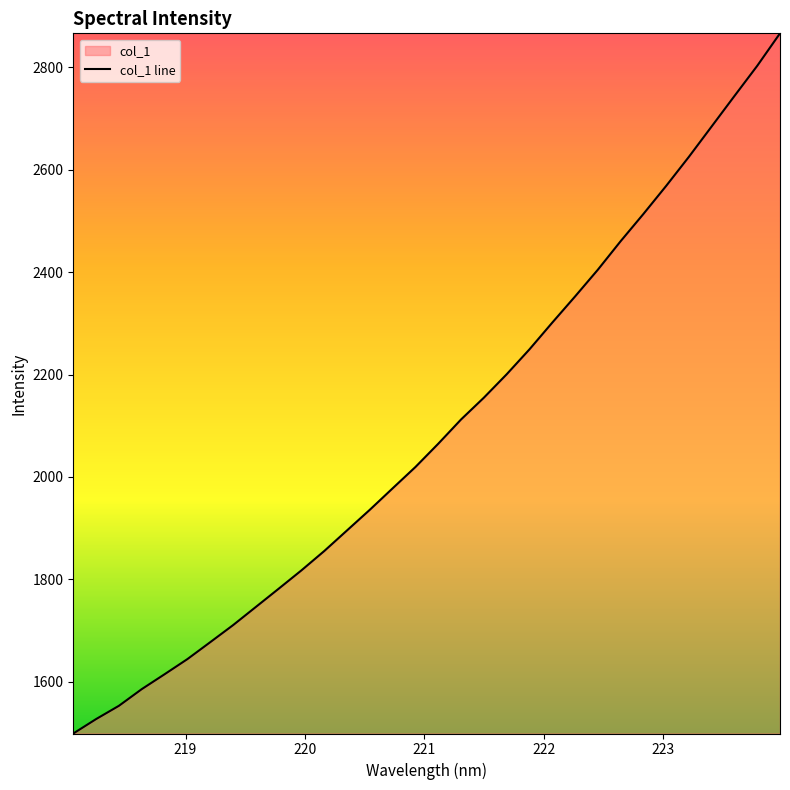

What is the smallest value displayed?

1498.5